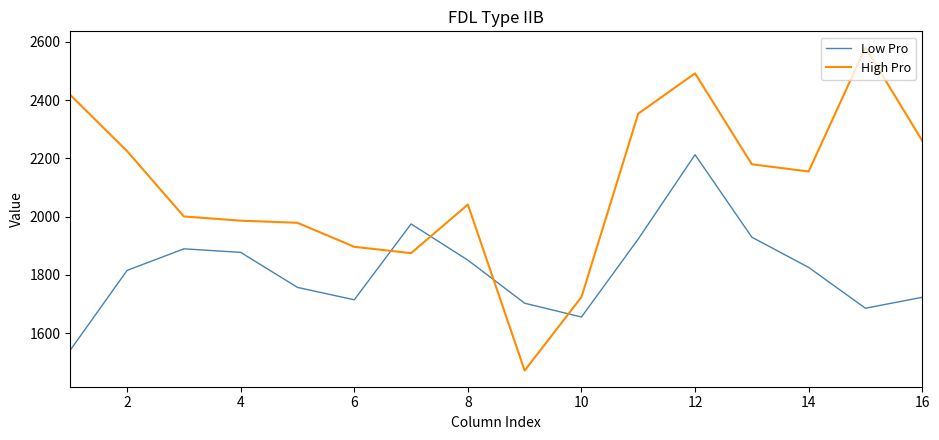

Which series has the largest range (max minus min)?

High Pro